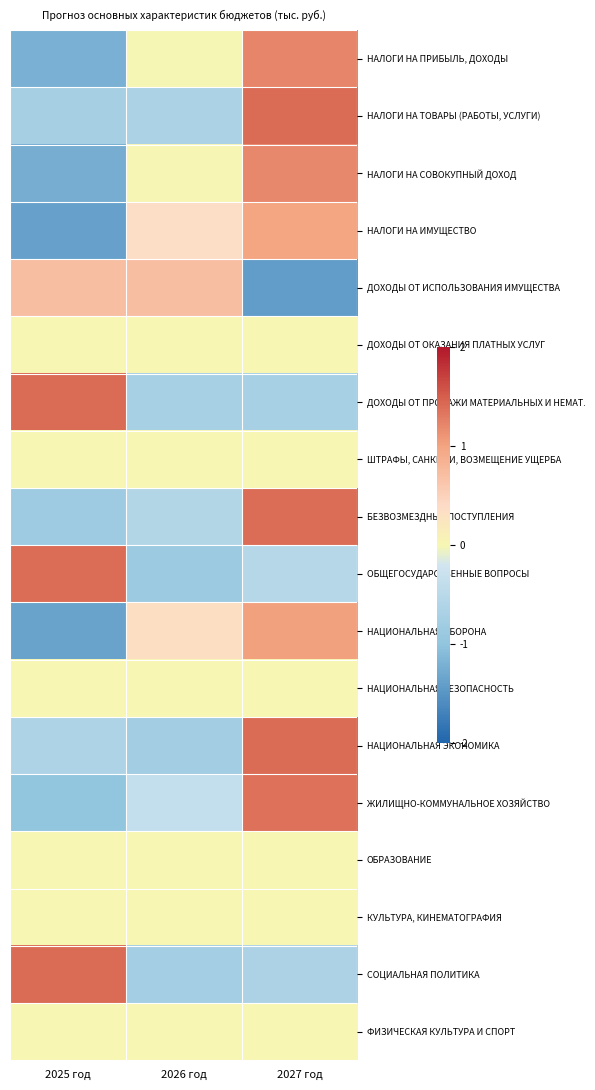

Reading left to right, list all the values displayed in this chart.

НАЛОГИ НА ПРИБЫЛЬ, ДОХОДЫ: 2025 год=-1.2	2026 год=-0.0	2027 год=1.2
НАЛОГИ НА ТОВАРЫ (РАБОТЫ, УСЛУГИ): 2025 год=-0.7	2026 год=-0.7	2027 год=1.4
НАЛОГИ НА СОВОКУПНЫЙ ДОХОД: 2025 год=-1.2	2026 год=0.0	2027 год=1.2
НАЛОГИ НА ИМУЩЕСТВО: 2025 год=-1.4	2026 год=0.4	2027 год=1.0
ДОХОДЫ ОТ ИСПОЛЬЗОВАНИЯ ИМУЩЕСТВА: 2025 год=0.7	2026 год=0.7	2027 год=-1.4
ДОХОДЫ ОТ ОКАЗАНИЯ ПЛАТНЫХ УСЛУГ: 2025 год=0.0	2026 год=0.0	2027 год=0.0
ДОХОДЫ ОТ ПРОДАЖИ МАТЕРИАЛЬНЫХ И НЕМАТ.: 2025 год=1.4	2026 год=-0.7	2027 год=-0.7
ШТРАФЫ, САНКЦИИ, ВОЗМЕЩЕНИЕ УЩЕРБА: 2025 год=0.0	2026 год=0.0	2027 год=0.0
БЕЗВОЗМЕЗДНЫЕ ПОСТУПЛЕНИЯ: 2025 год=-0.8	2026 год=-0.6	2027 год=1.4
ОБЩЕГОСУДАРСТВЕННЫЕ ВОПРОСЫ: 2025 год=1.4	2026 год=-0.9	2027 год=-0.5
НАЦИОНАЛЬНАЯ ОБОРОНА: 2025 год=-1.4	2026 год=0.3	2027 год=1.0
НАЦИОНАЛЬНАЯ БЕЗОПАСНОСТЬ: 2025 год=0.0	2026 год=0.0	2027 год=0.0
НАЦИОНАЛЬНАЯ ЭКОНОМИКА: 2025 год=-0.6	2026 год=-0.8	2027 год=1.4
ЖИЛИЩНО-КОММУНАЛЬНОЕ ХОЗЯЙСТВО: 2025 год=-1.0	2026 год=-0.4	2027 год=1.4
ОБРАЗОВАНИЕ: 2025 год=0.0	2026 год=0.0	2027 год=0.0
КУЛЬТУРА, КИНЕМАТОГРАФИЯ: 2025 год=0.0	2026 год=0.0	2027 год=0.0
СОЦИАЛЬНАЯ ПОЛИТИКА: 2025 год=1.4	2026 год=-0.8	2027 год=-0.7
ФИЗИЧЕСКАЯ КУЛЬТУРА И СПОРТ: 2025 год=0.0	2026 год=0.0	2027 год=0.0